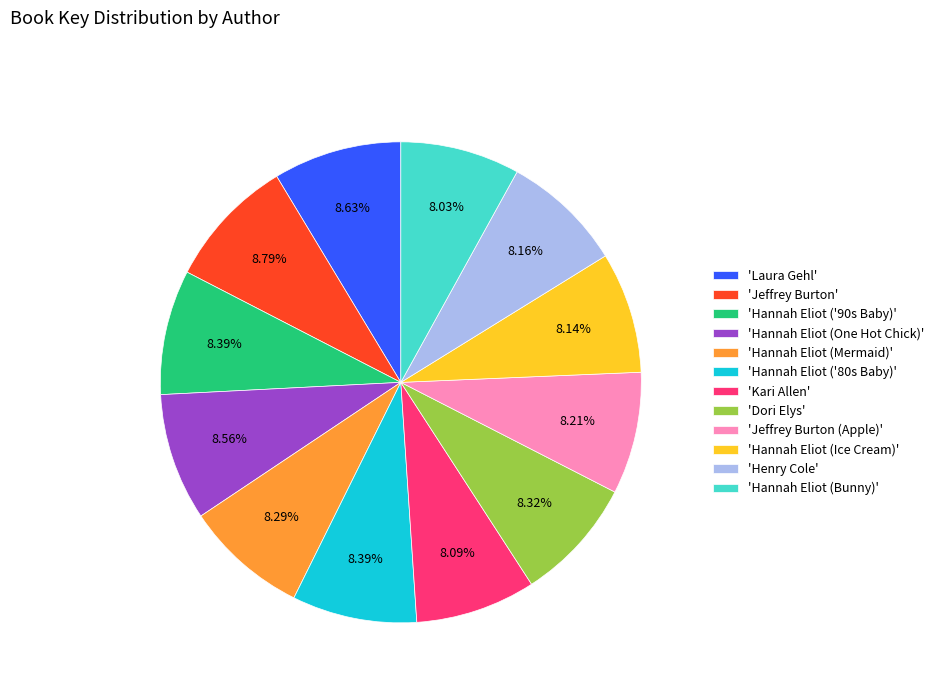

Combined, do 'Hannah Eliot (Mermaid)' and 'Hannah Eliot (Ice Cream)' account for over 50%?

No